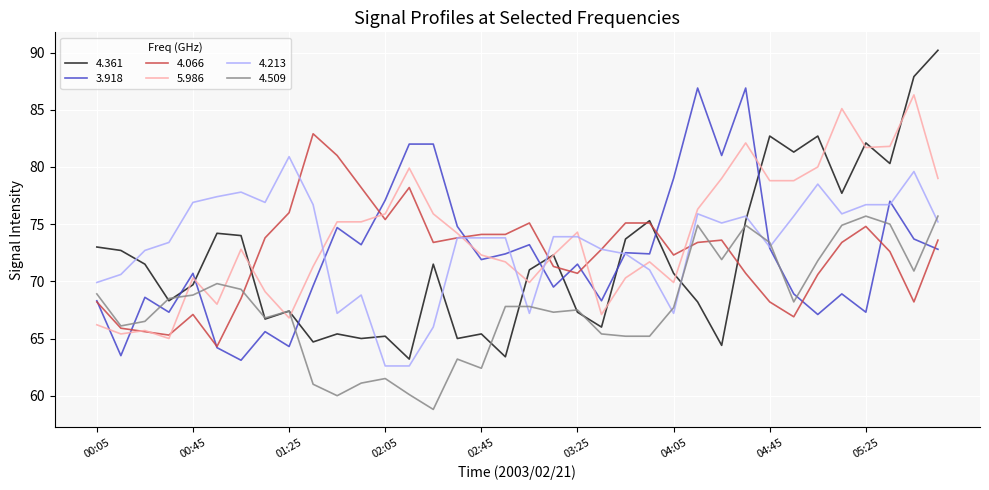

Which series has the largest range (max minus min)?

4.361